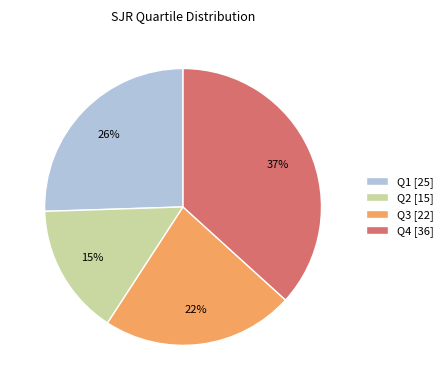

Is Q4 the majority of the pie?

No